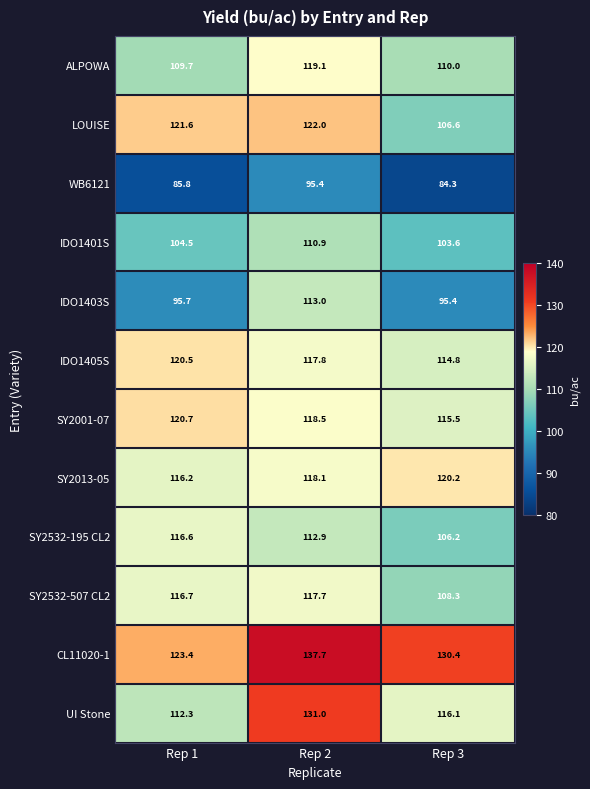

The CL11020-1 series shows 130.4 at Rep 3. True or false?

True